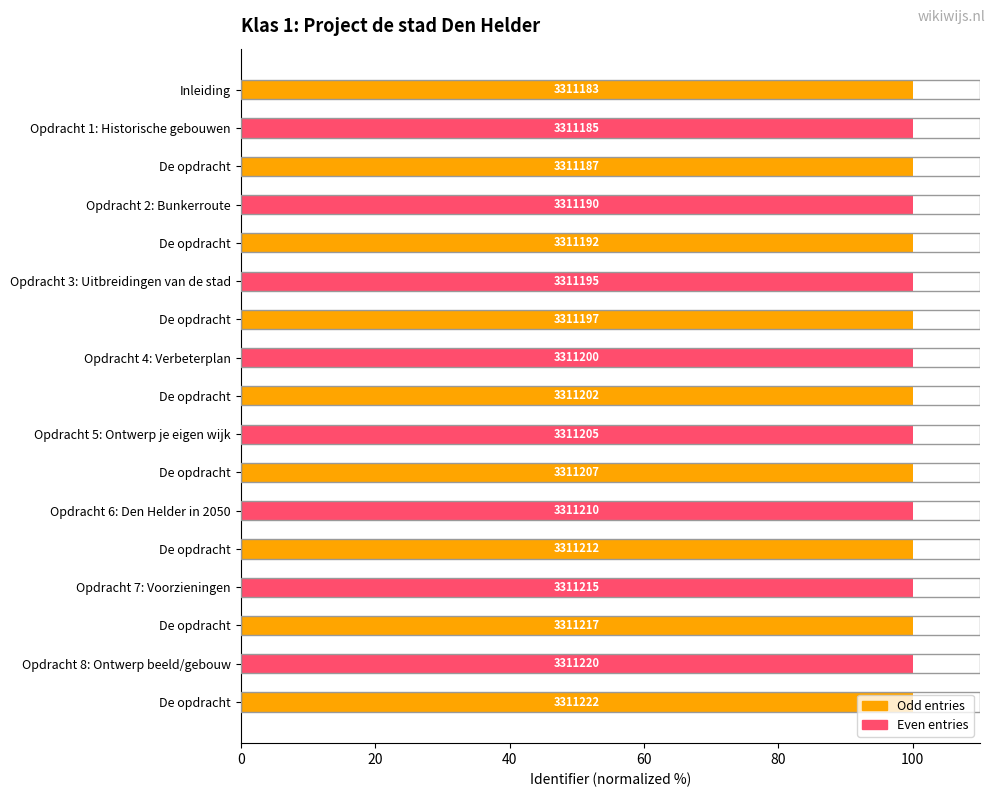

Are the bars horizontal?

Yes